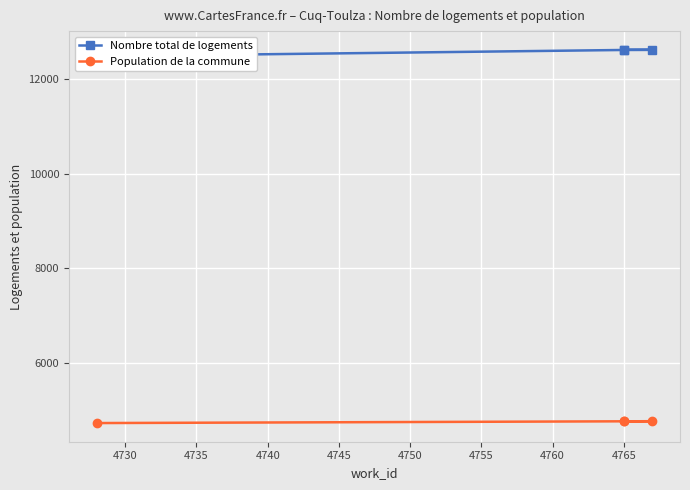

List the series in order of their peak value, highest first.

Nombre total de logements, Population de la commune